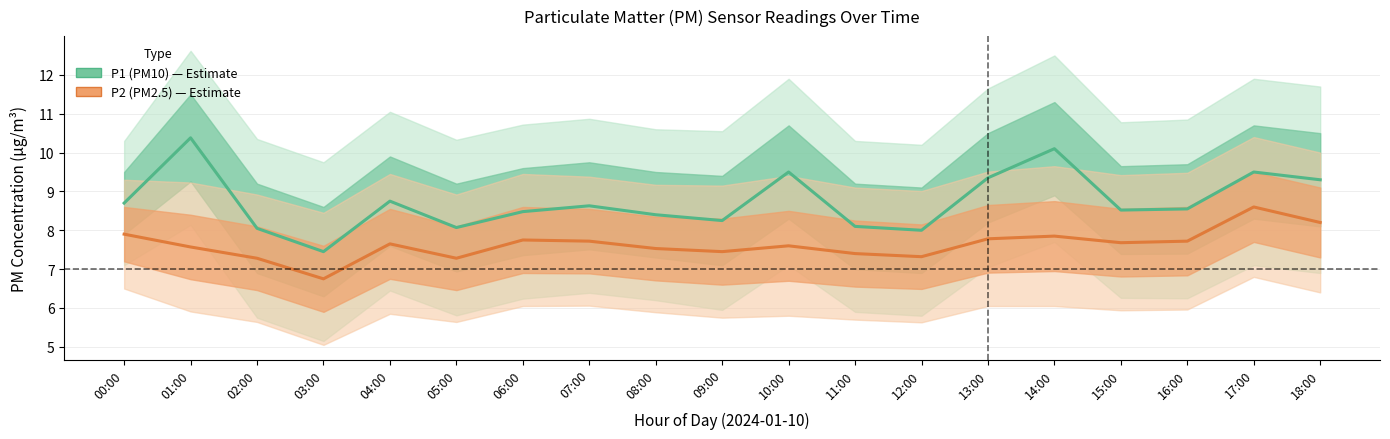

What is the spread (max minus min) of values at 14:00?

2.2